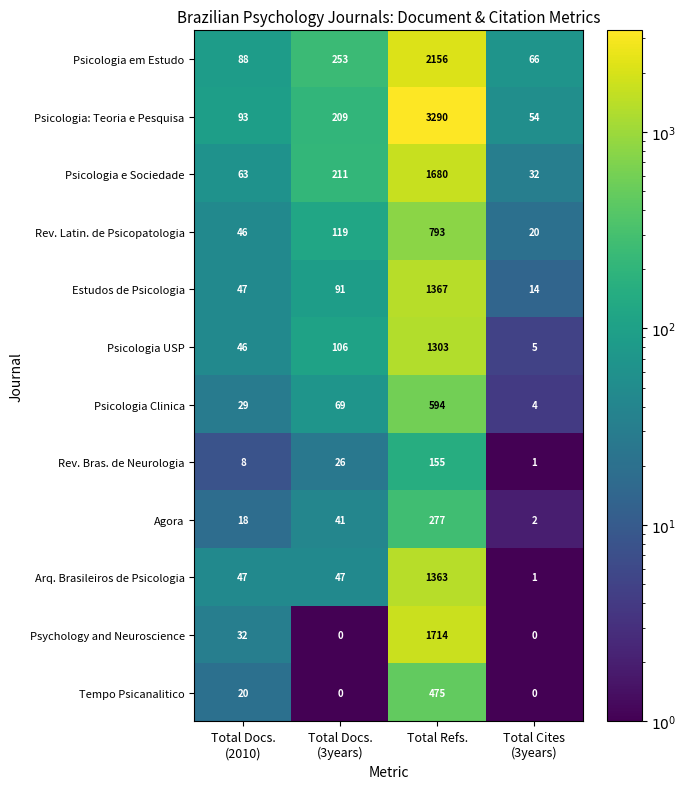

What is the approximate value of Estudos de Psicologia at Total Refs.?

1367